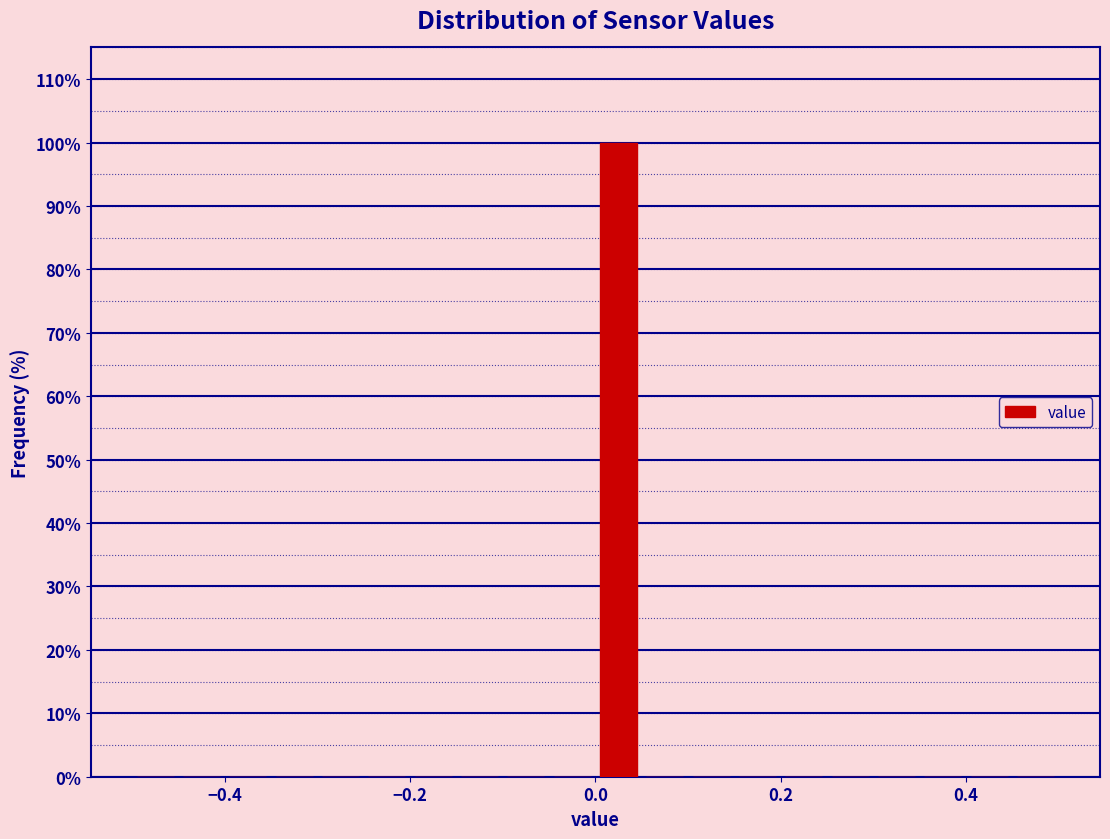

Read against the x-axis, roughly where is the centre of the tallest bar?

0.02